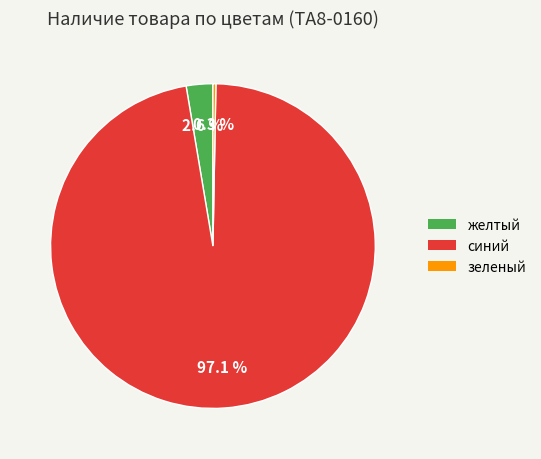

To the nearest percent, what is the combined percentage of зеленый and желтый?

3%